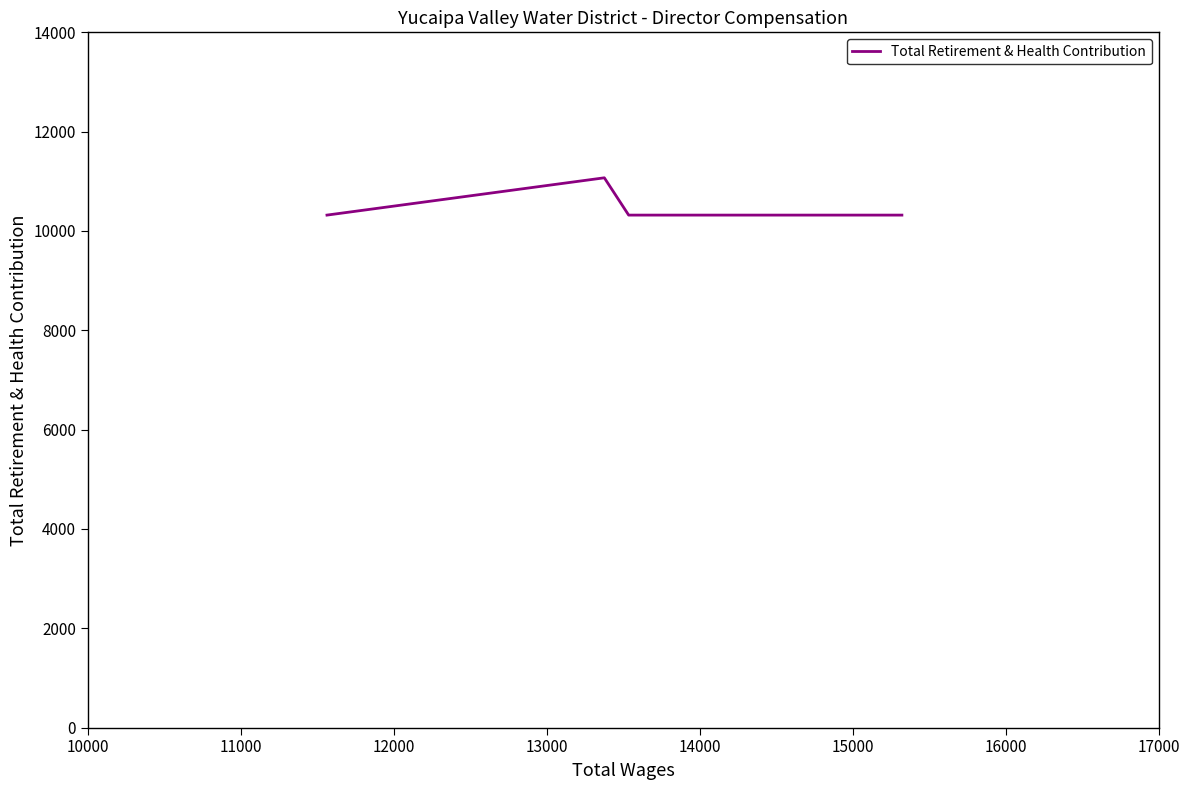

What is the change in value from 10000 to 13000?

+751